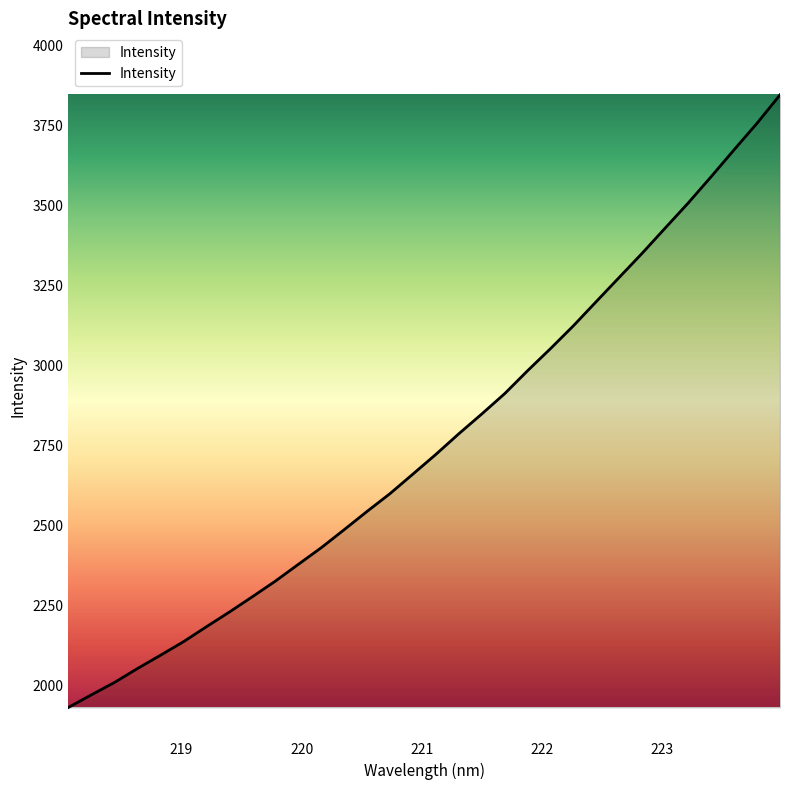

What is the smallest value displayed?

1933.0